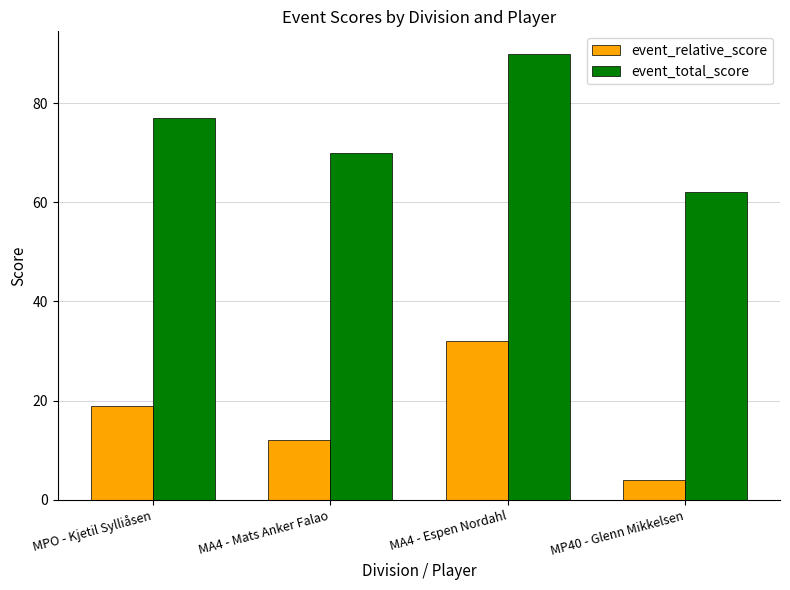

Are the bars grouped side by side (vs. stacked)?

Yes